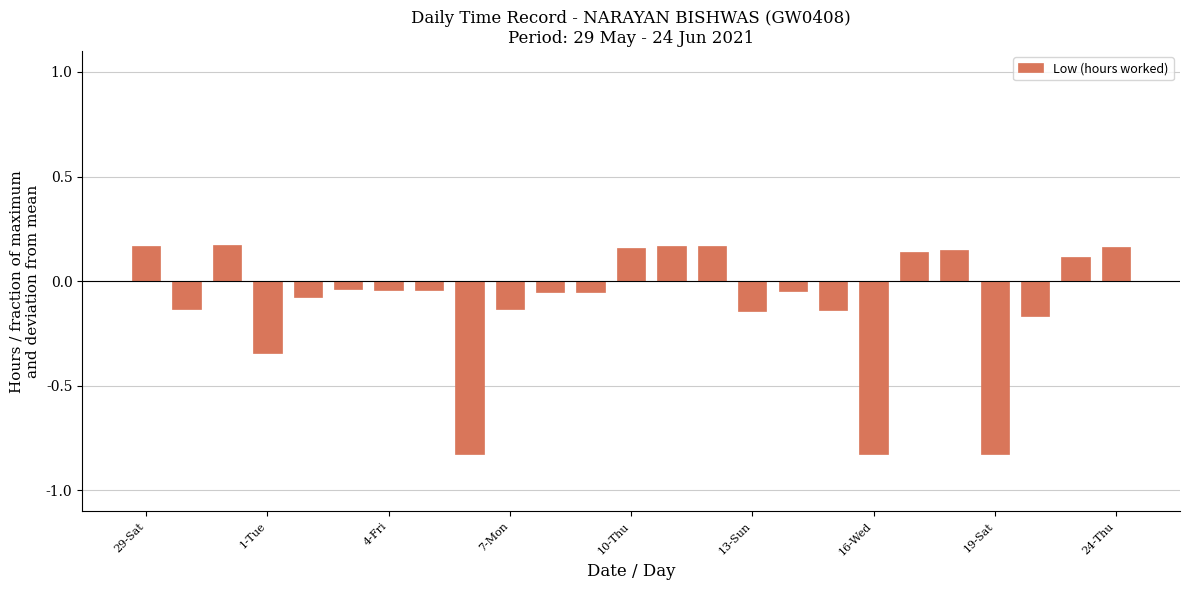

What is the difference between the second highest and minimum values?

1.0